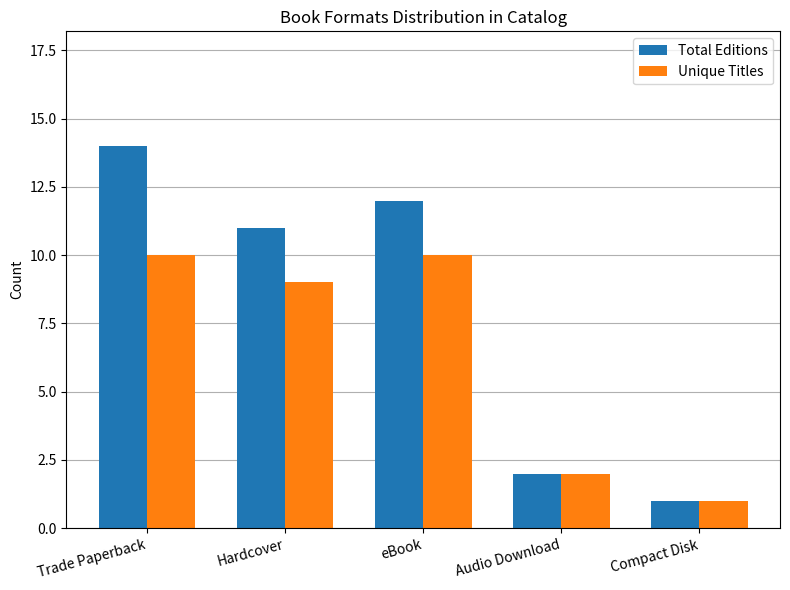

True or false: Total Editions has a value of 14 at Trade Paperback.

True